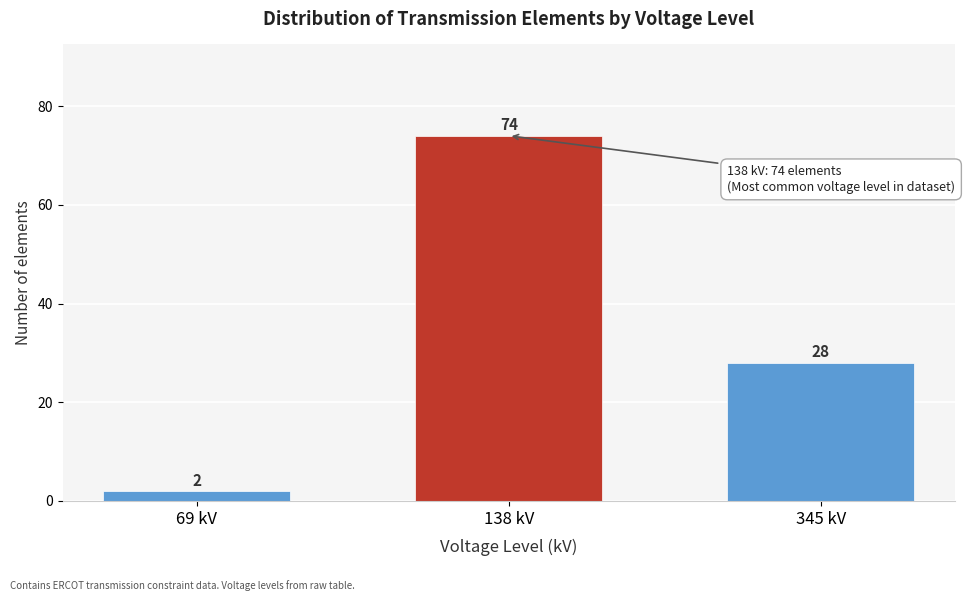

Reading left to right, transcribe all the data shown in this chart.

69 kV=2	138 kV=74	345 kV=28